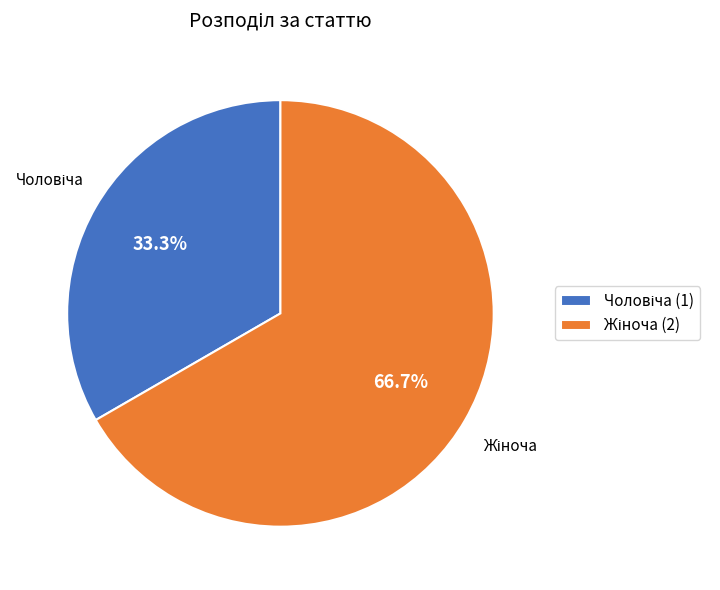

To the nearest percent, what is the combined percentage of Чоловіча and Жіноча?

100%